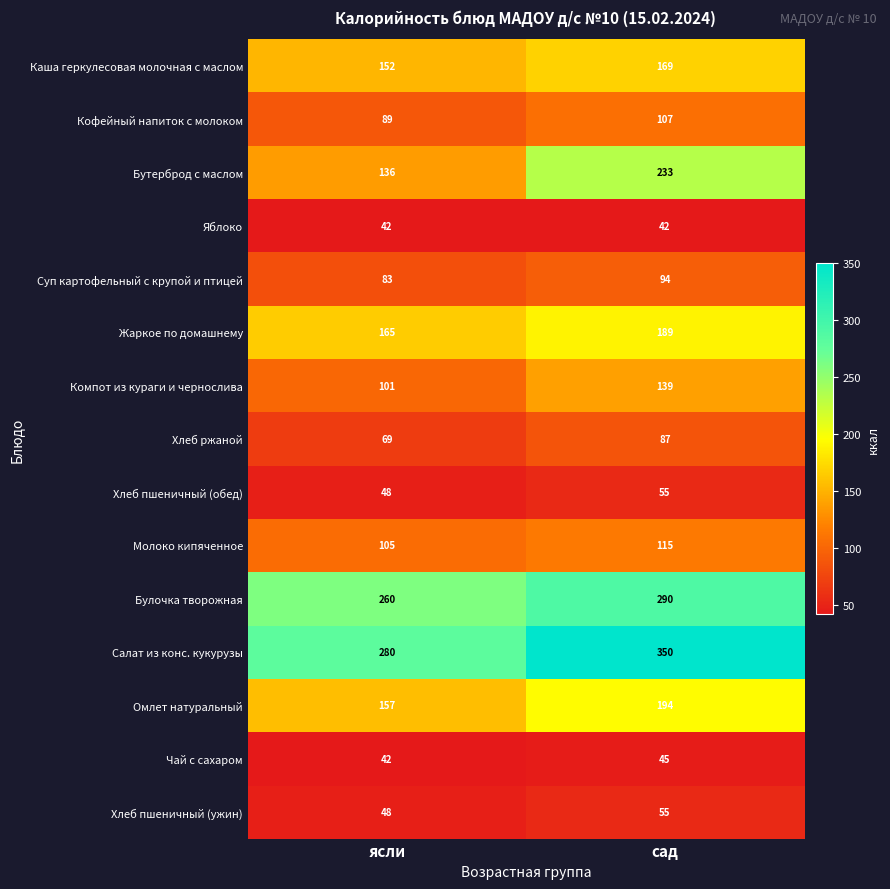

Where is Бутерброд с маслом nearest to the value 184?

ясли